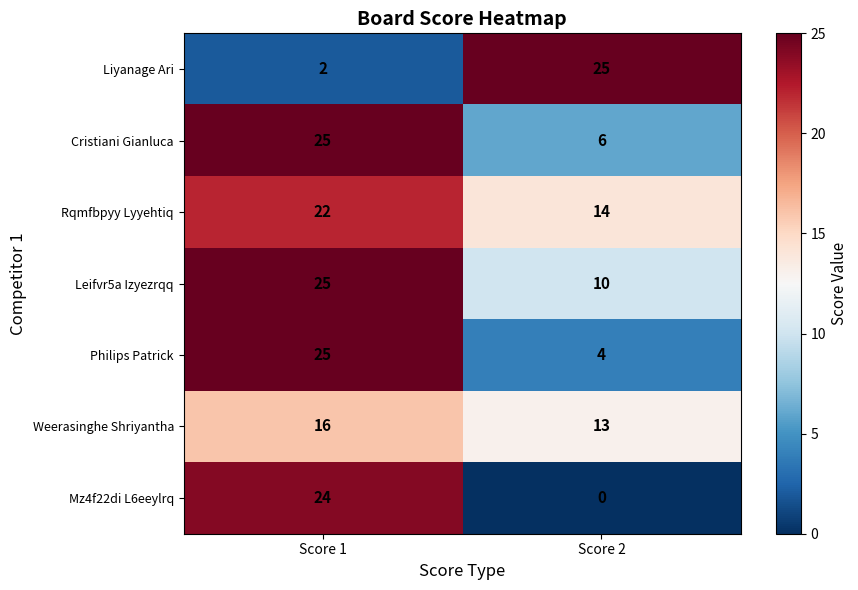

What is the maximum value for Leifvr5a Izyezrqq?

25